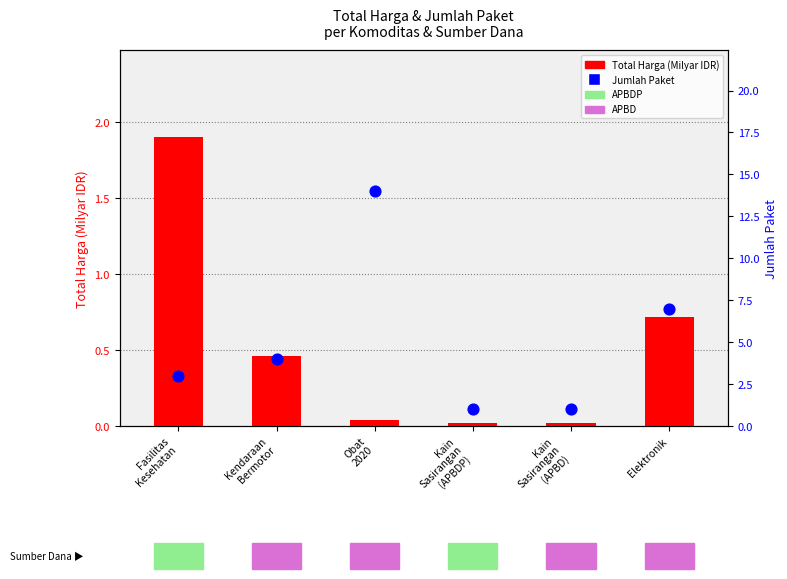

Is the value of Total Harga (Milyar IDR) at Kain
Sasirangan
(APBDP) greater than the value of Jumlah Paket at Kain
Sasirangan
(APBDP)?

No